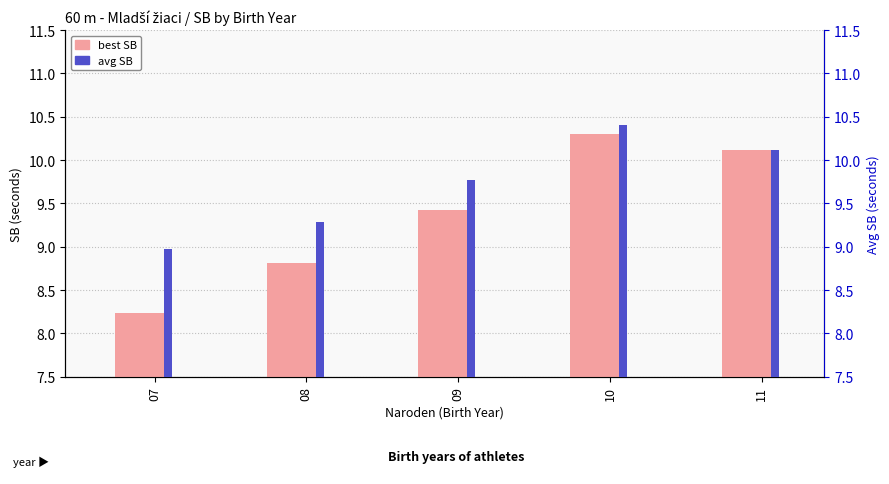

What is the value of the best SB bar at the 4th from the left?

10.3